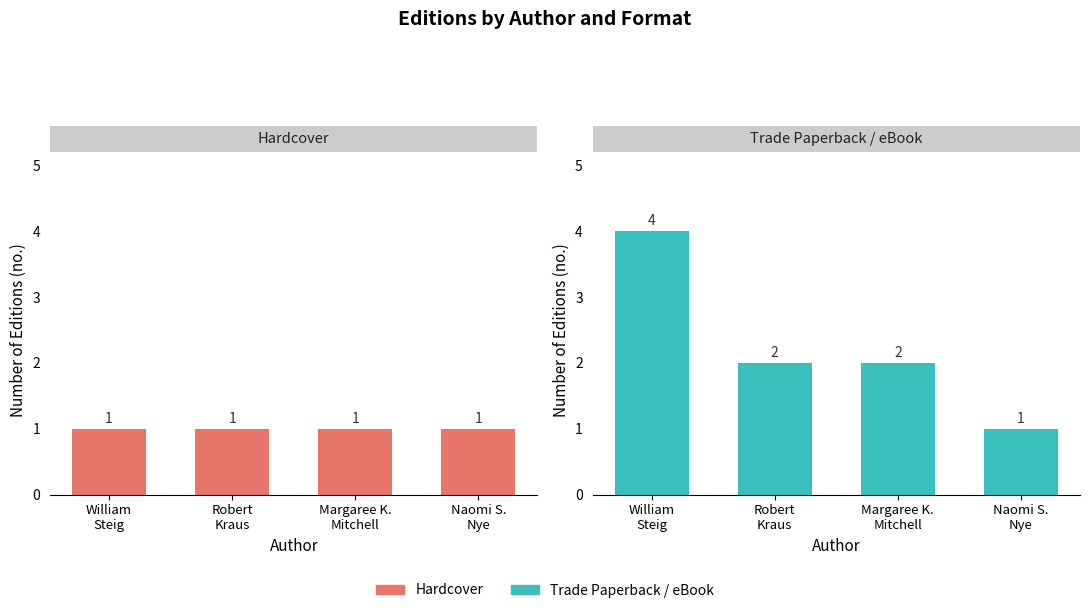

What is the lowest value of the Trade Paperback / eBook series?

1